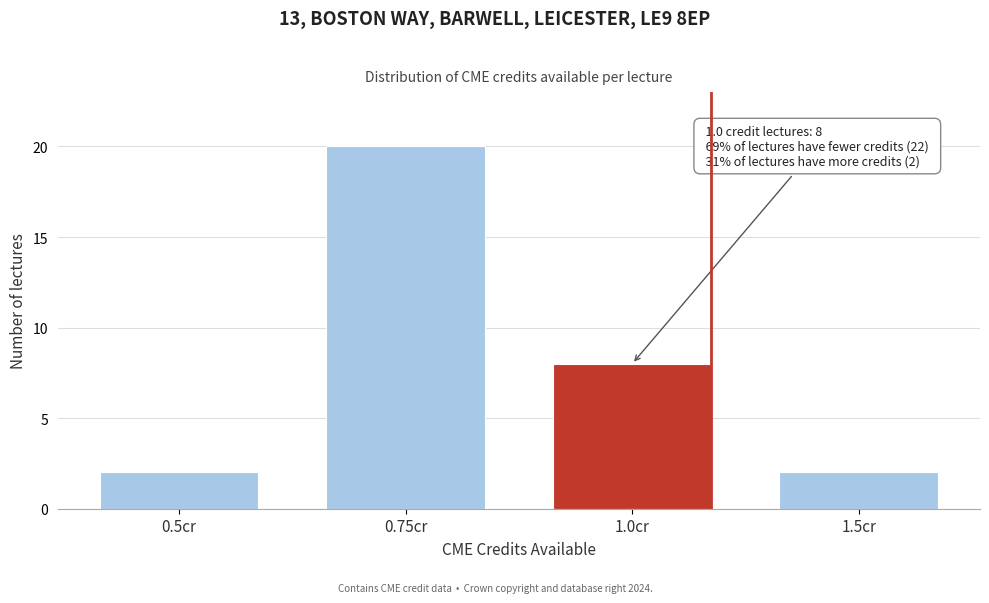

Reading left to right, what are all the values shown in this chart?

2	20	8	2